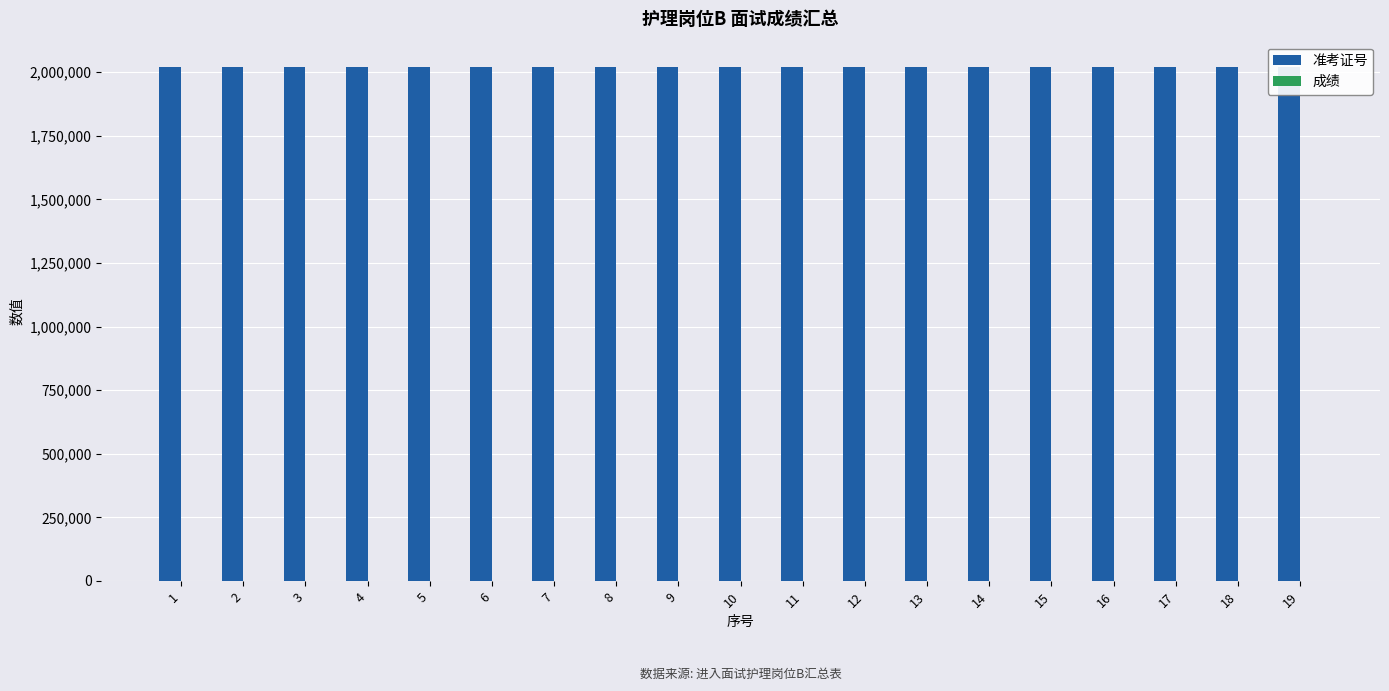

Count the number of data series in this chart.

2